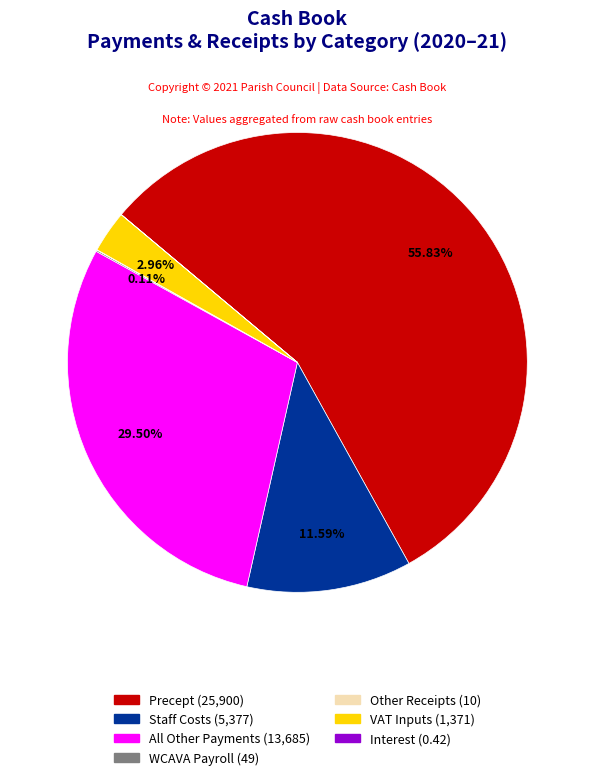

Is there a majority slice in this chart?

Yes